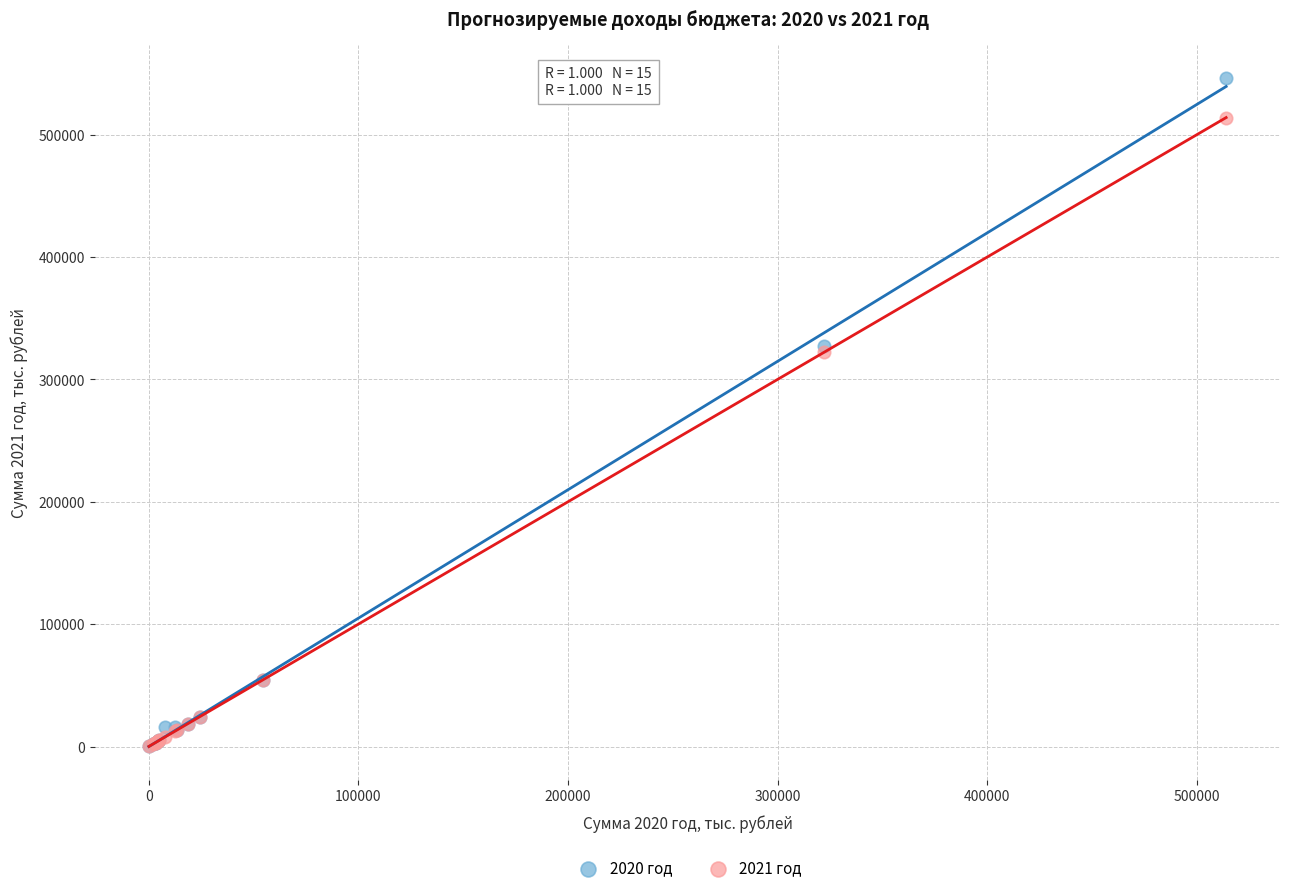

What are all the series names shown in the legend?

2020 год, 2021 год